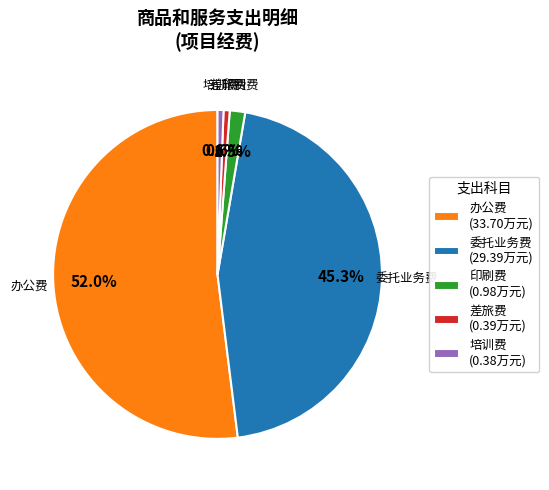

How many segments does this pie chart have?

5